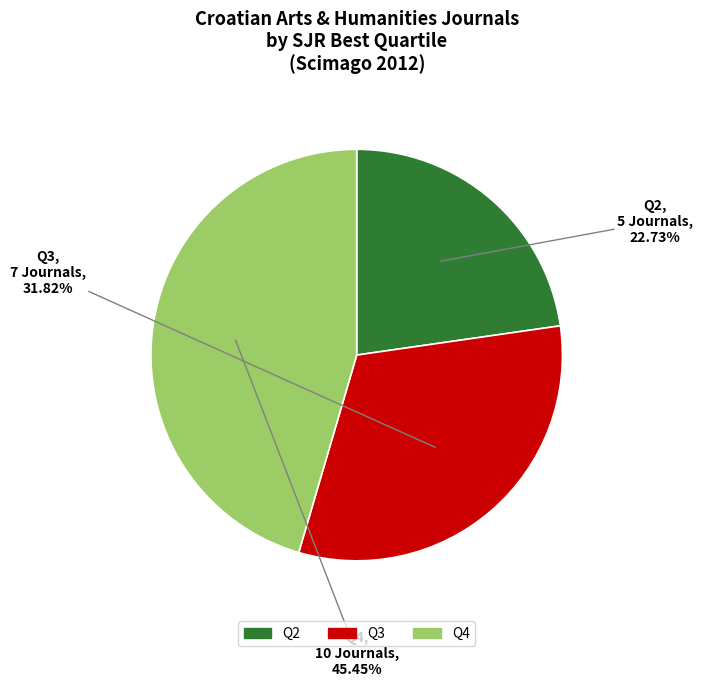

To the nearest percent, what is the average slice percentage?

33%